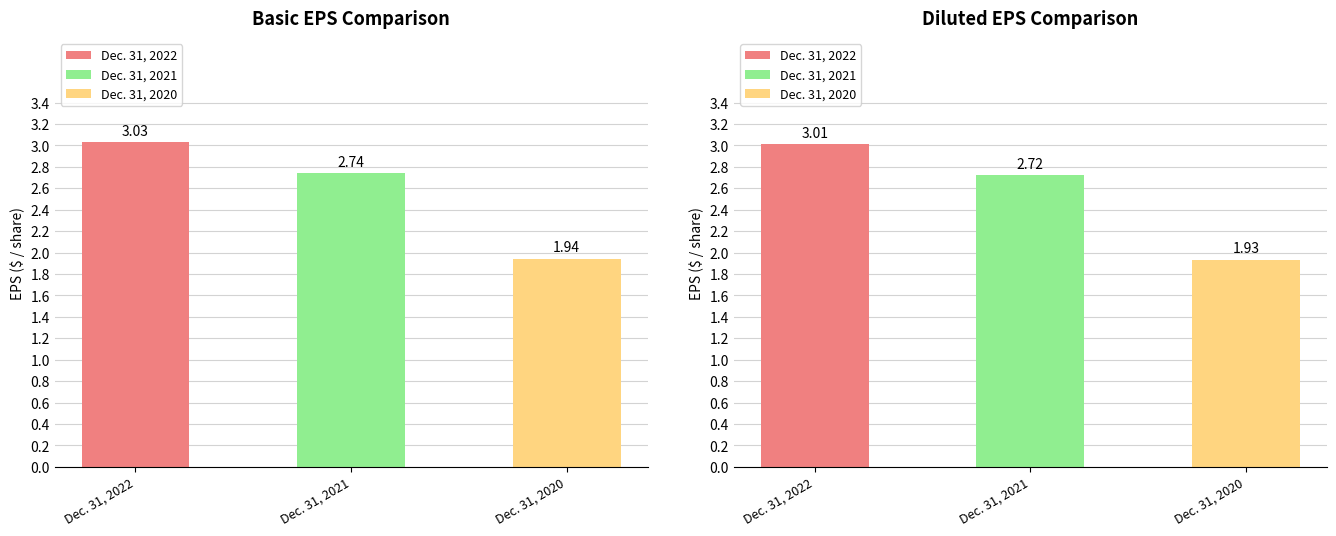

How many bars are there in total?

6